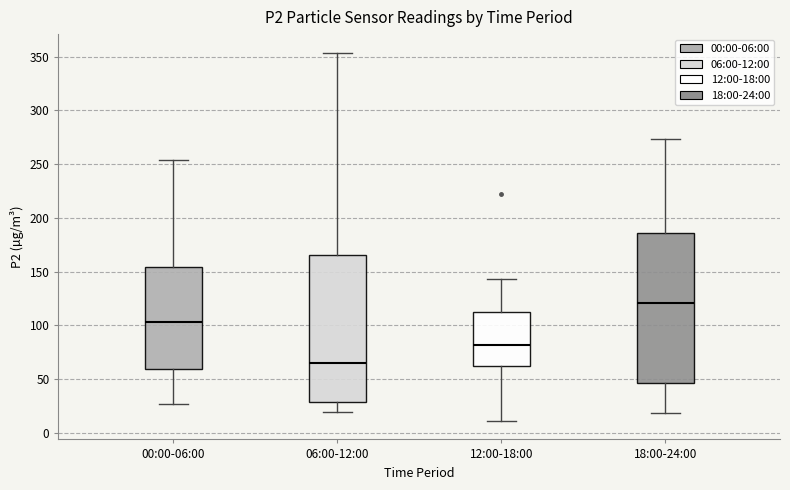

Reading left to right, read every box against the y-axis: the position of its median line, the range the box covers, and the ends of its whiskers. The values are not printed on the chart, so give them approximately, as read against the axis.

00:00-06:00: median 105, box 60 to 155, whiskers 25 to 255
06:00-12:00: median 65, box 30 to 165, whiskers 20 to 355
12:00-18:00: median 80, box 60 to 110, whiskers 10 to 145
18:00-24:00: median 120, box 45 to 185, whiskers 20 to 275